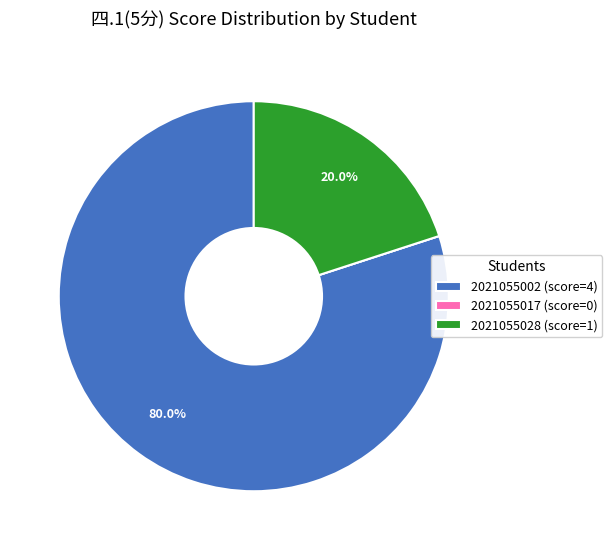

Does any single category account for the majority?

Yes